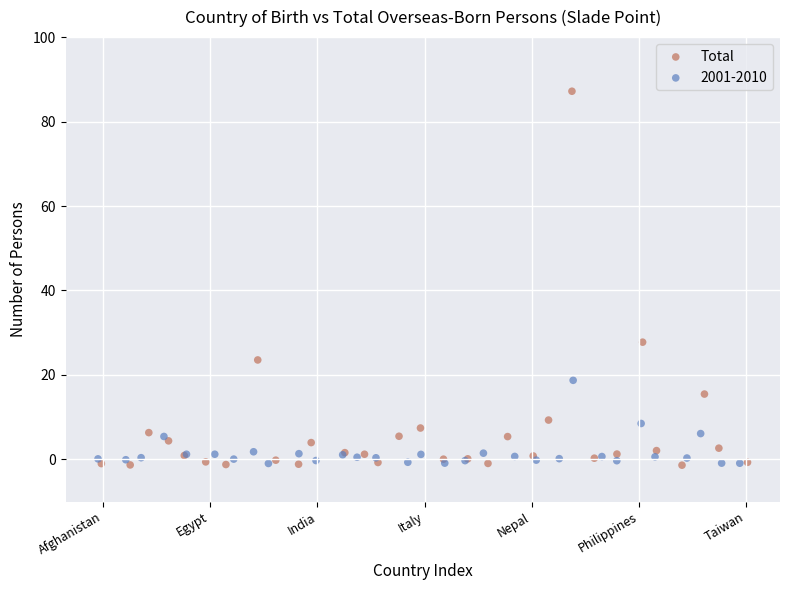

Which series has the widest spread of Y values?

Total